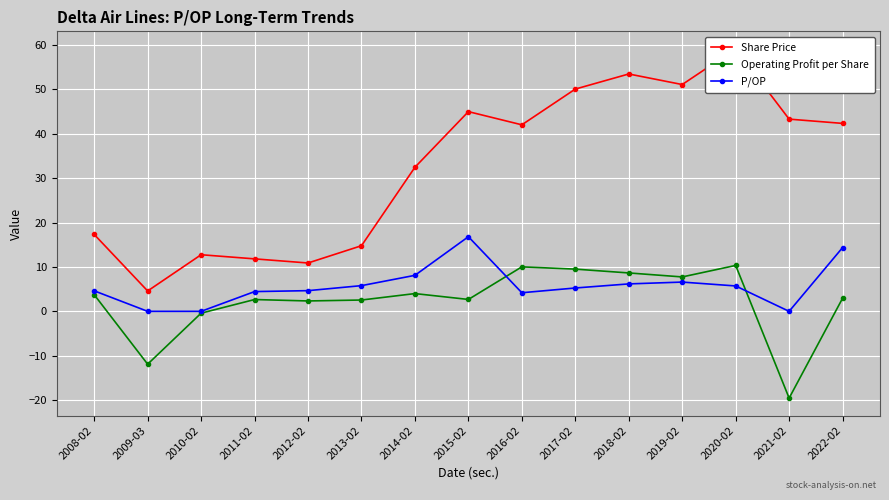

At how many categories does at least one series exceed -8?

15